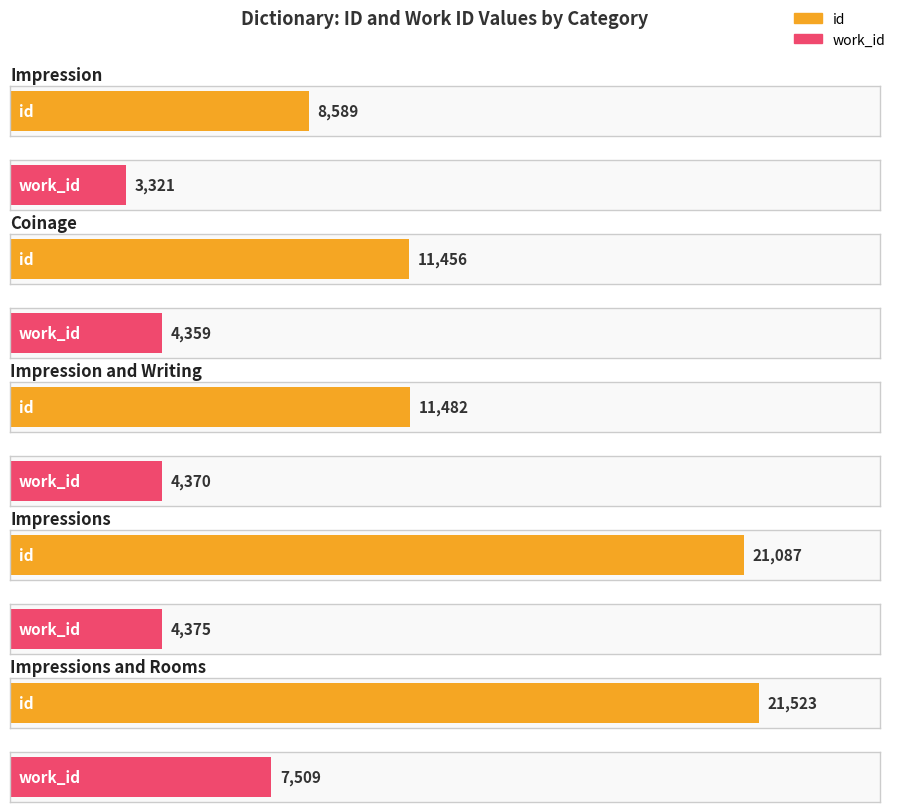

At which category does the chart reach its peak across all series?

Impressions and Rooms